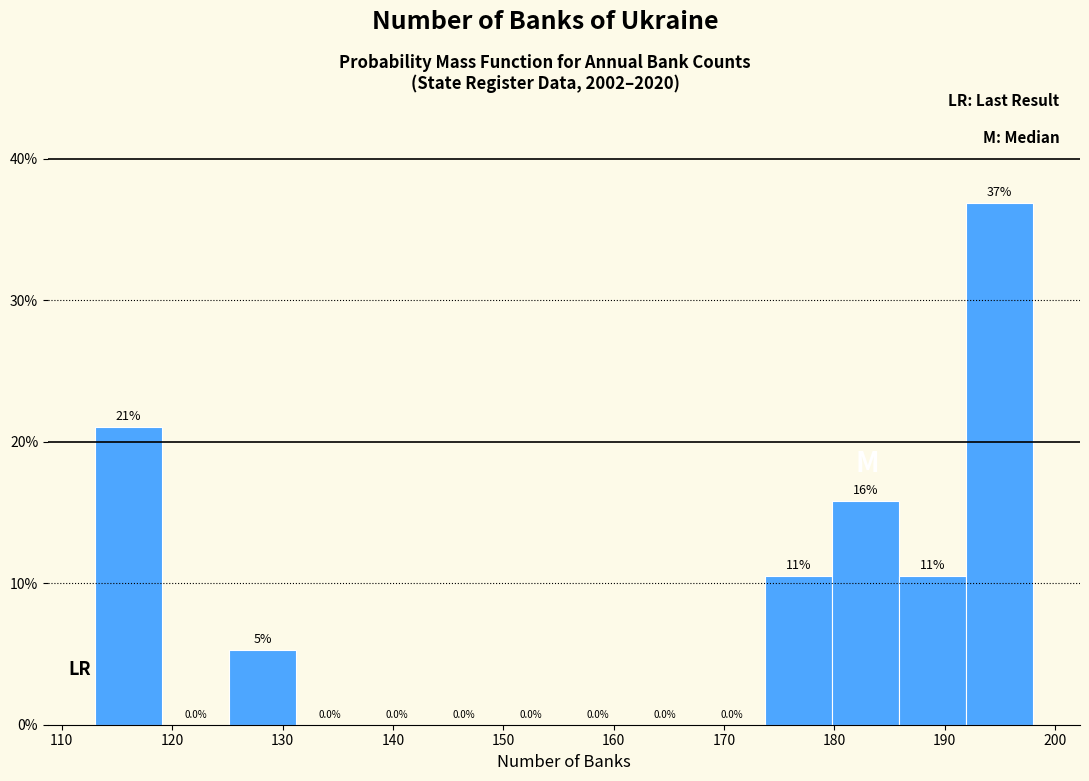

Which range on the x-axis has the tallest bar?

192 to 198